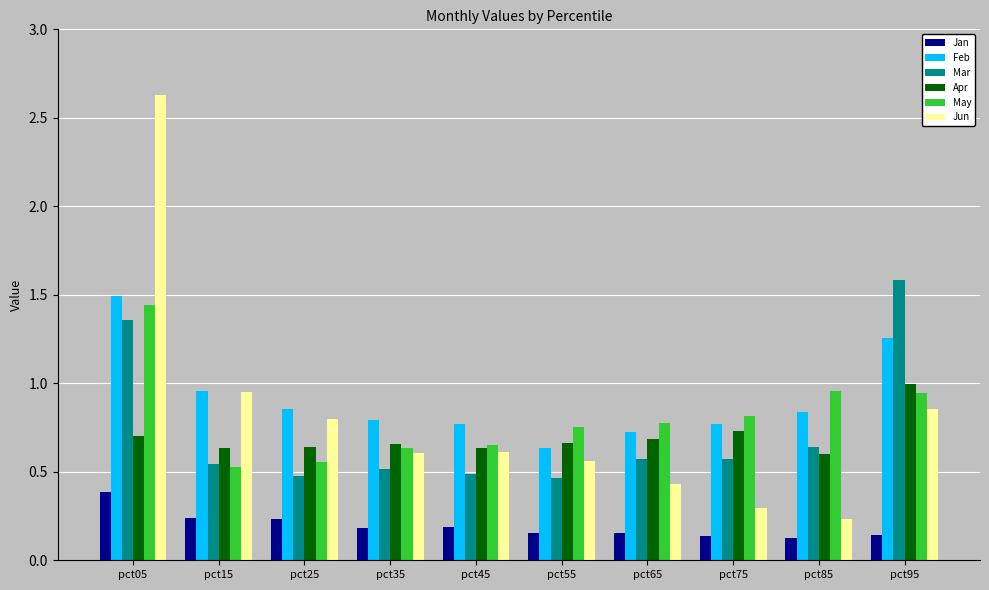

What is the sum of all Feb values?

9.1